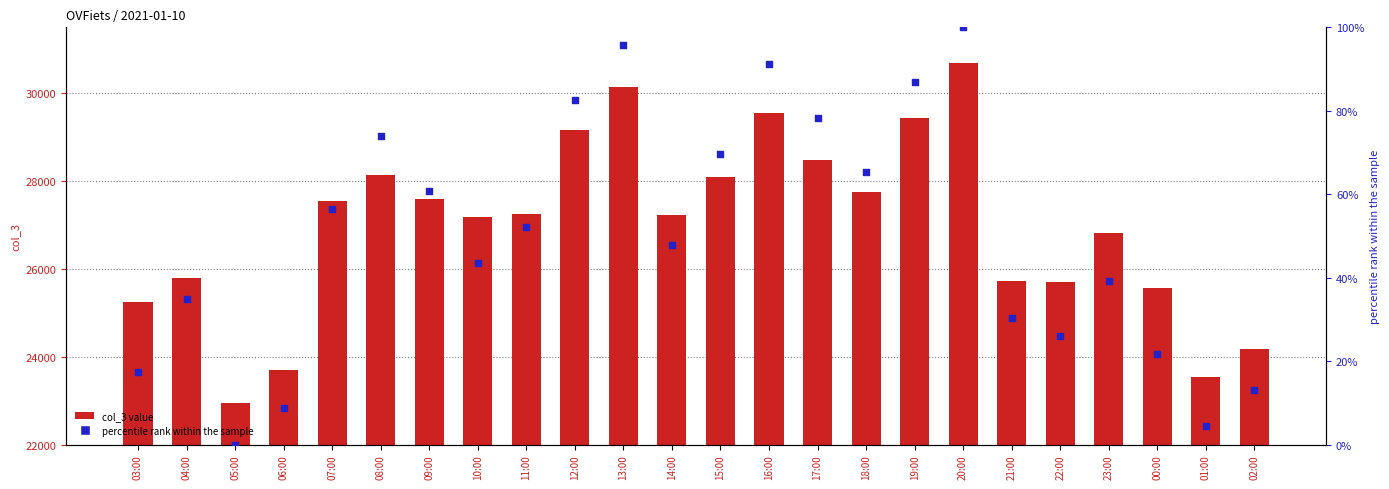

Which series contains the lowest Y value?

percentile rank within the sample